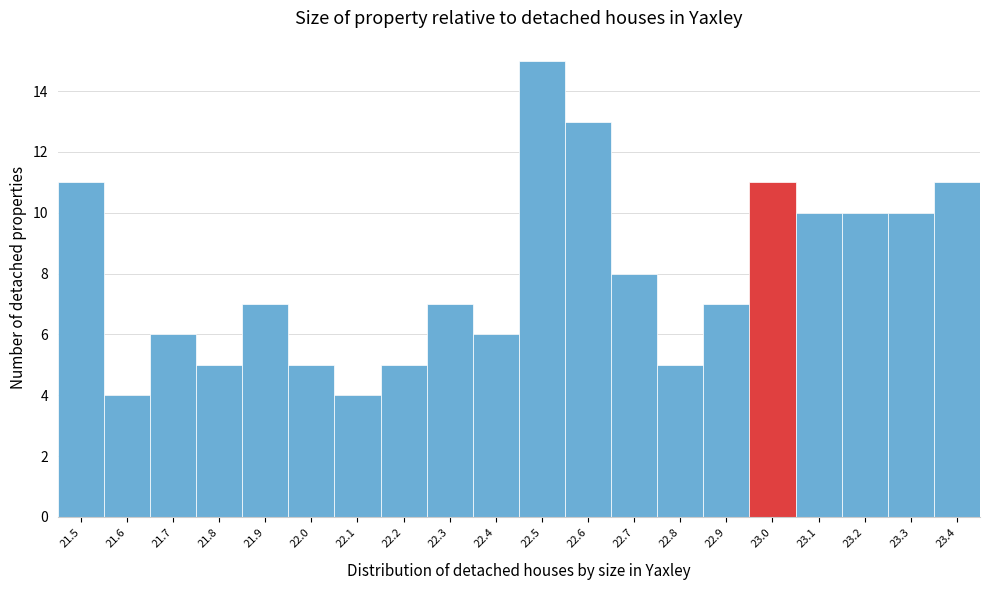

Reading left to right, transcribe all the data shown in this chart.

21.5=11	21.6=4	21.7=6	21.8=5	21.9=7	22.0=5	22.1=4	22.2=5	22.3=7	22.4=6	22.5=15	22.6=13	22.7=8	22.8=5	22.9=7	23.0=11	23.1=10	23.2=10	23.3=10	23.4=11